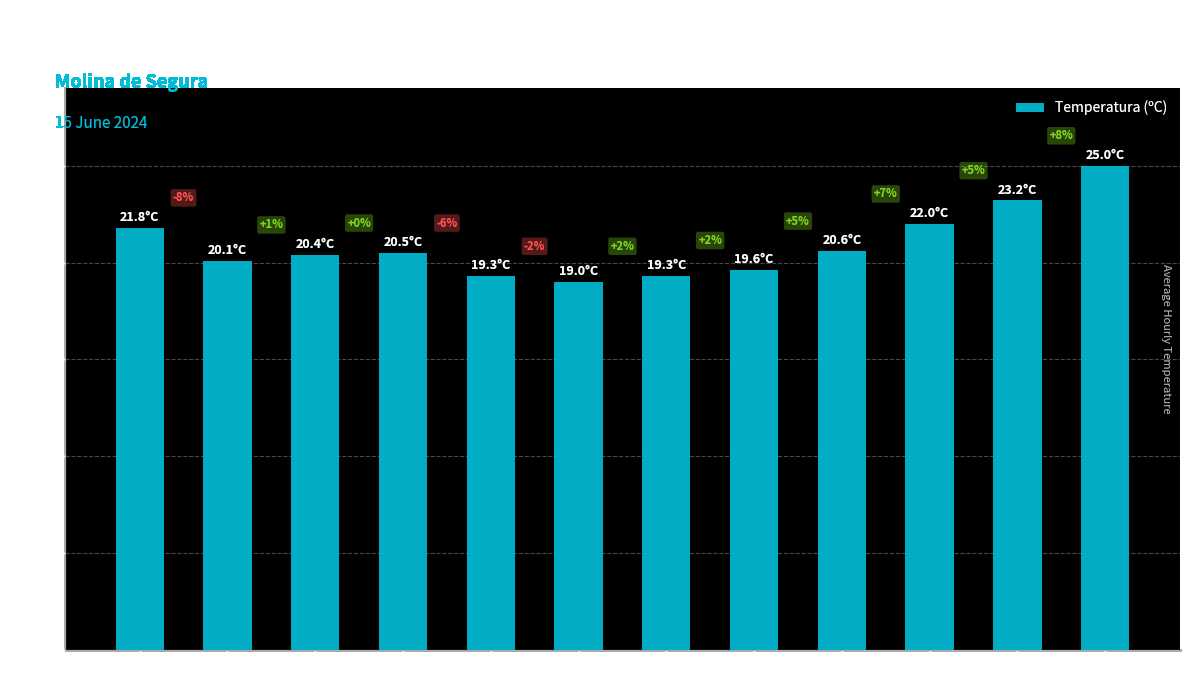

Does the chart contain any negative values?

No